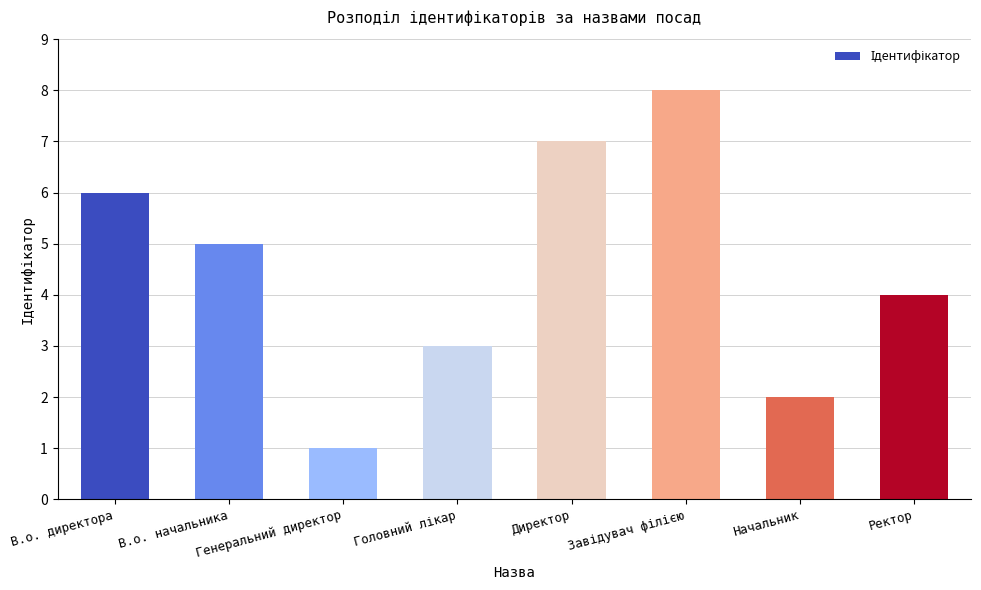

Approximately how many times larger is the value at Начальник compared to В.о. директора?

0.3